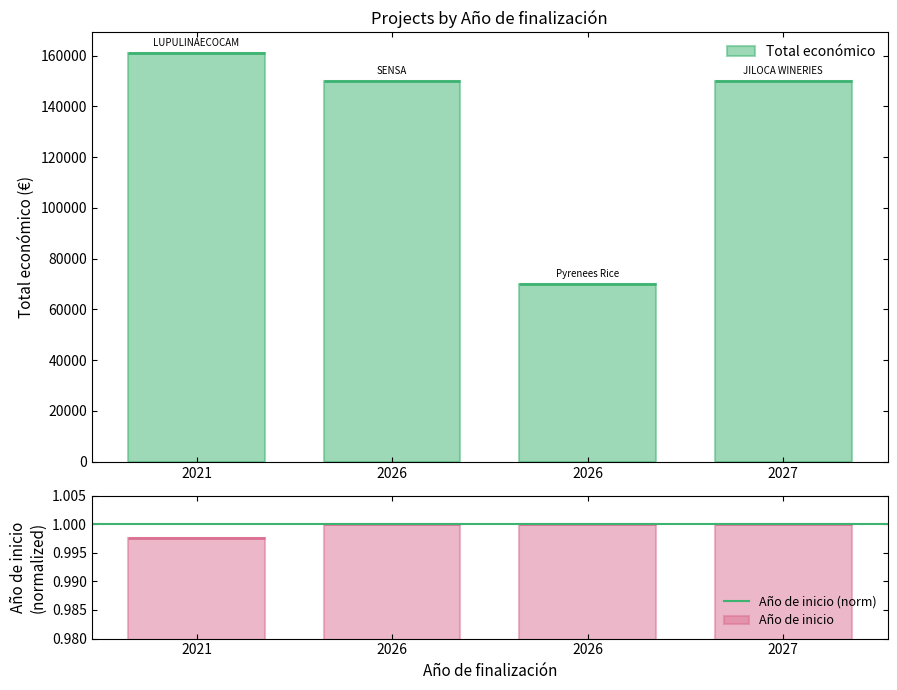

Rank the categories by Total económico value from highest to lowest.

2021, 2026, 2027, 2026